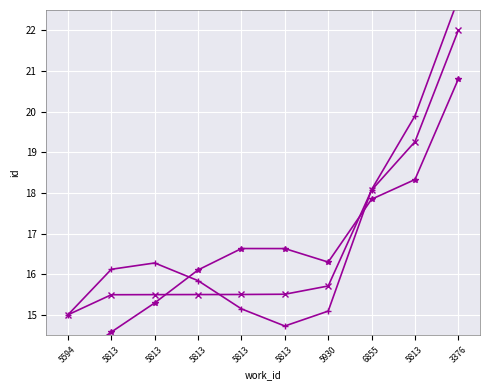

Where is the first local minimum for id_variant1?

5813